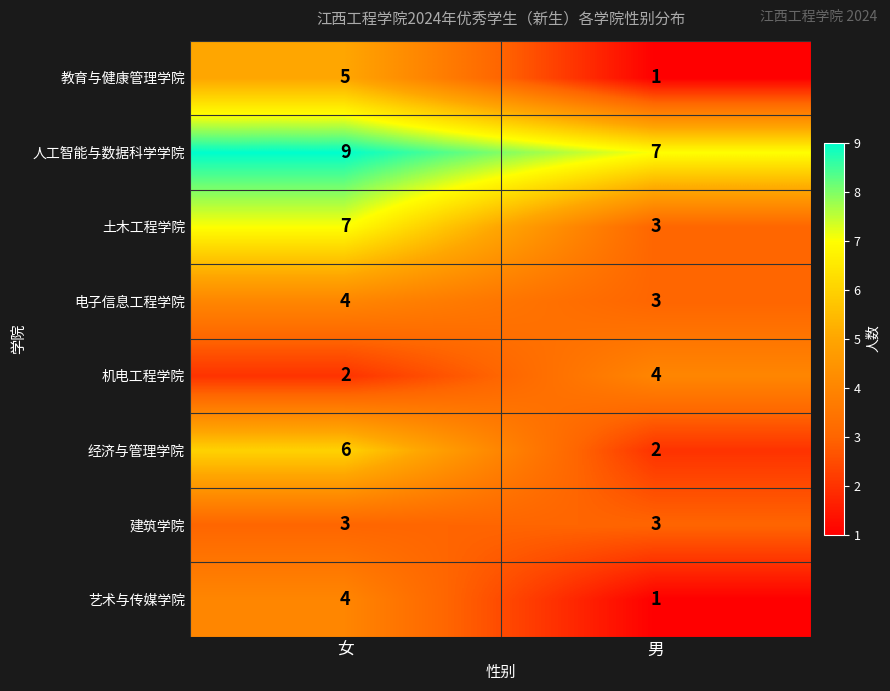

What value does the 人工智能与数据科学学院 series have at 女?

9